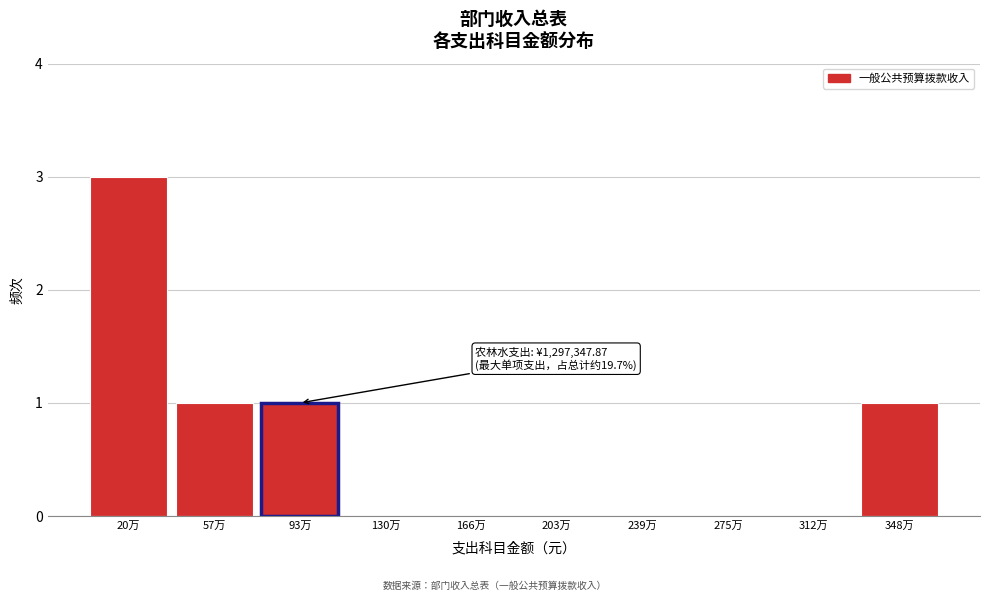

Reading left to right, what are all the values shown in this chart?

20万=3	57万=1	93万=1	130万=0	166万=0	203万=0	239万=0	275万=0	312万=0	348万=1